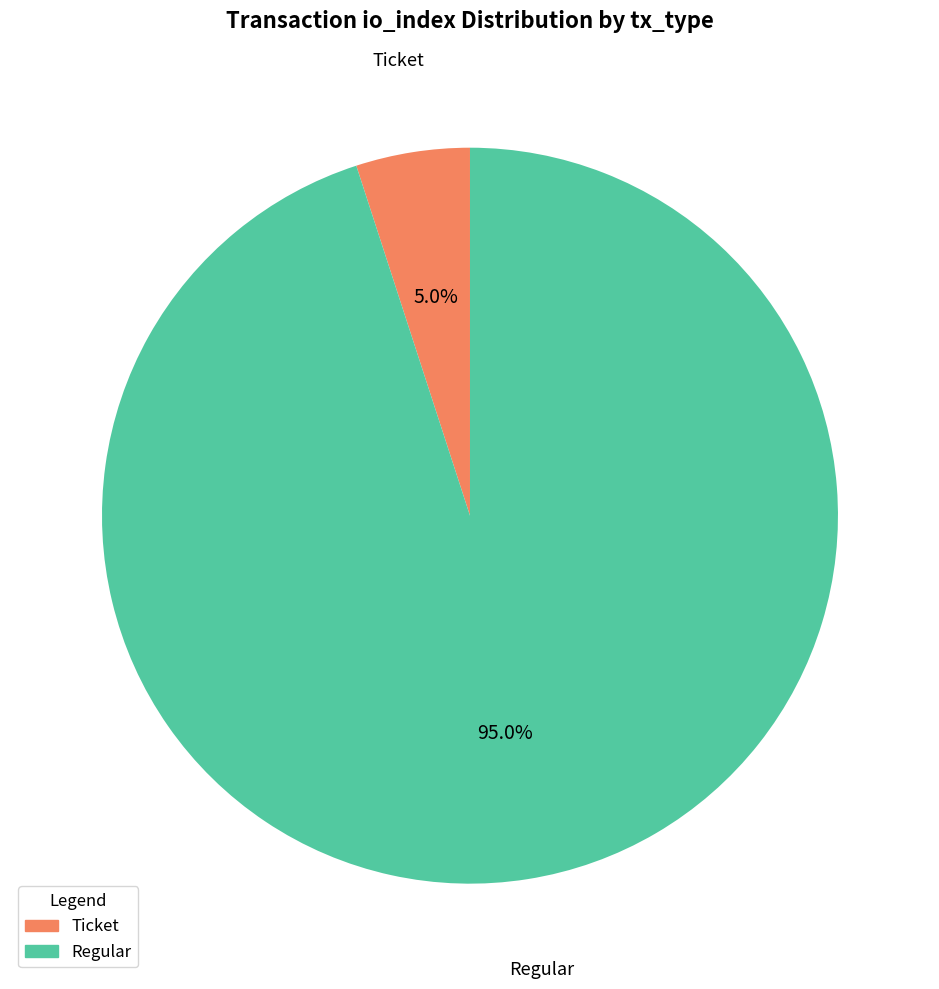

Does any single category account for the majority?

Yes